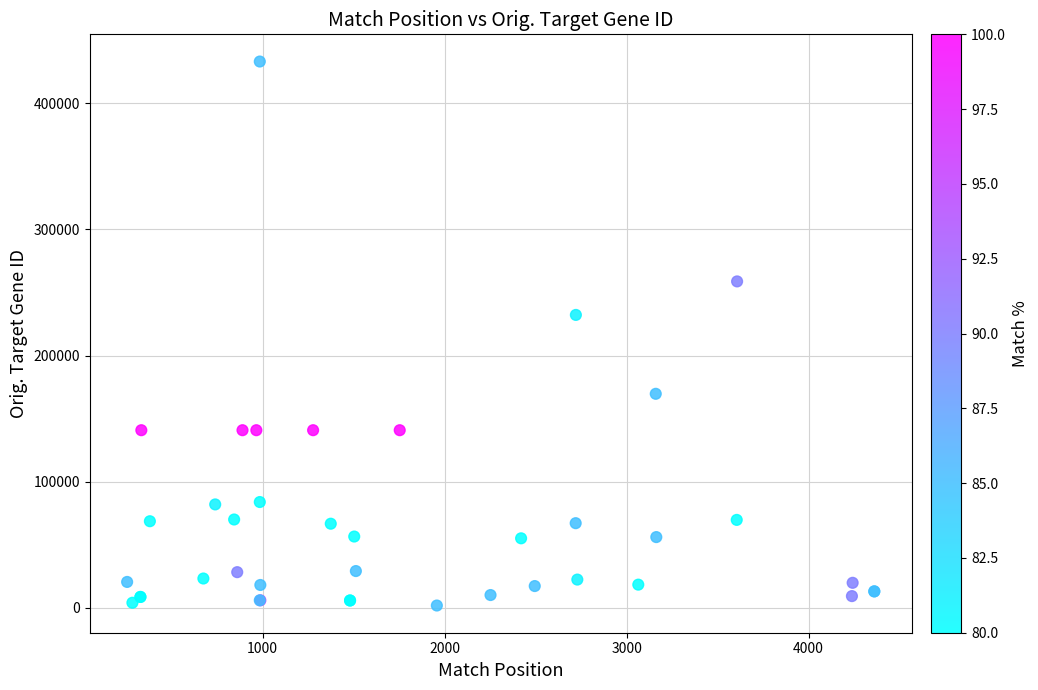

What Y value in the scatter plot is closest to 217435?

232196